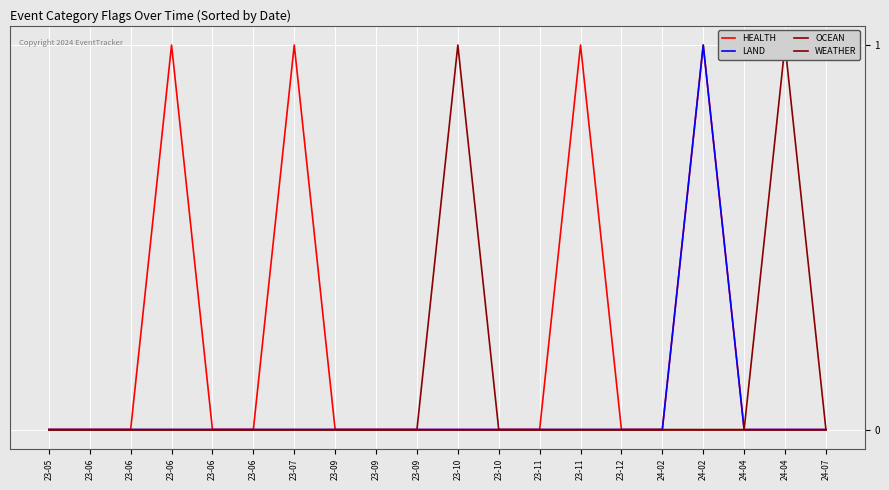

What is the difference between the second highest and second lowest values in the HEALTH series?

1